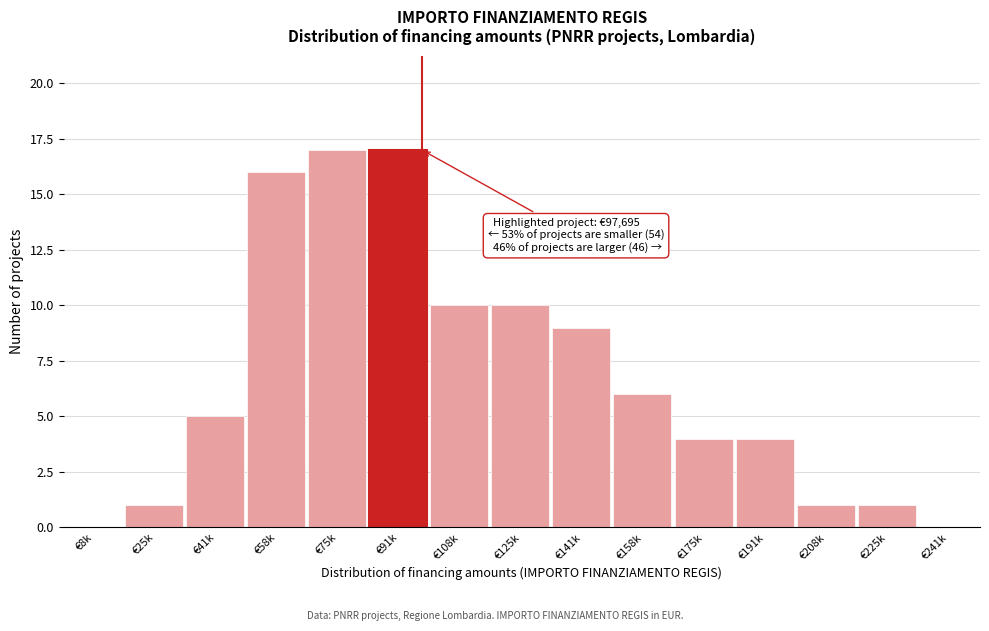

Reading left to right, transcribe all the data shown in this chart.

€8k=0	€25k=1	€41k=5	€58k=16	€75k=17	€91k=17	€108k=10	€125k=10	€141k=9	€158k=6	€175k=4	€191k=4	€208k=1	€225k=1	€241k=0